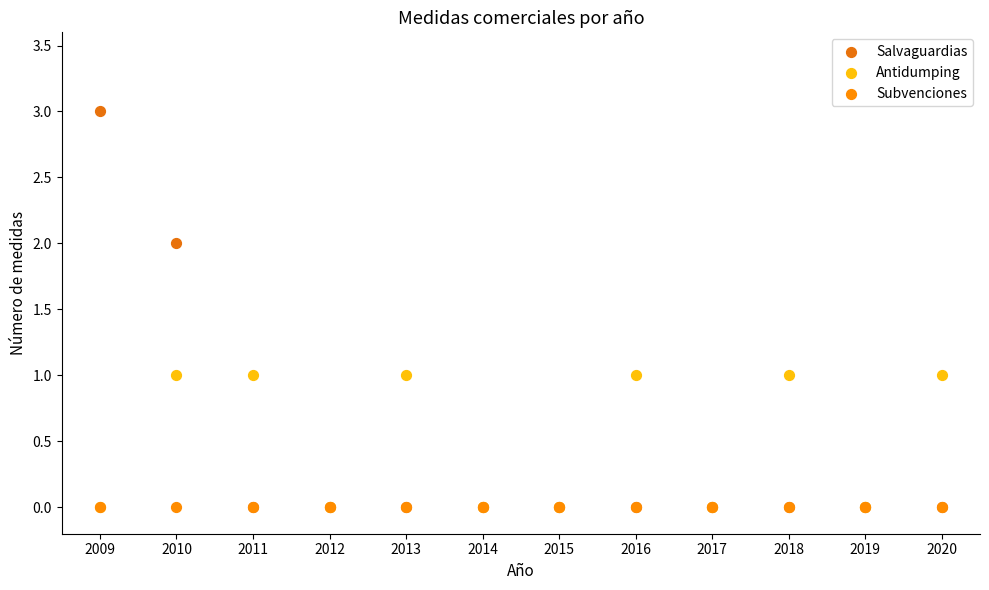

Which series reaches the maximum Y coordinate?

Salvaguardias